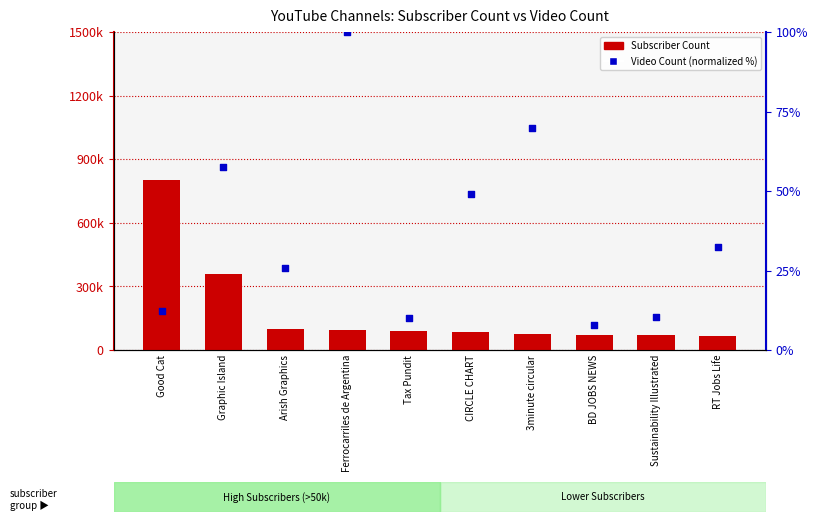

Is the value of Subscriber Count at 3minute circular greater than the value of Video Count (normalized) at Tax Pundit?

Yes